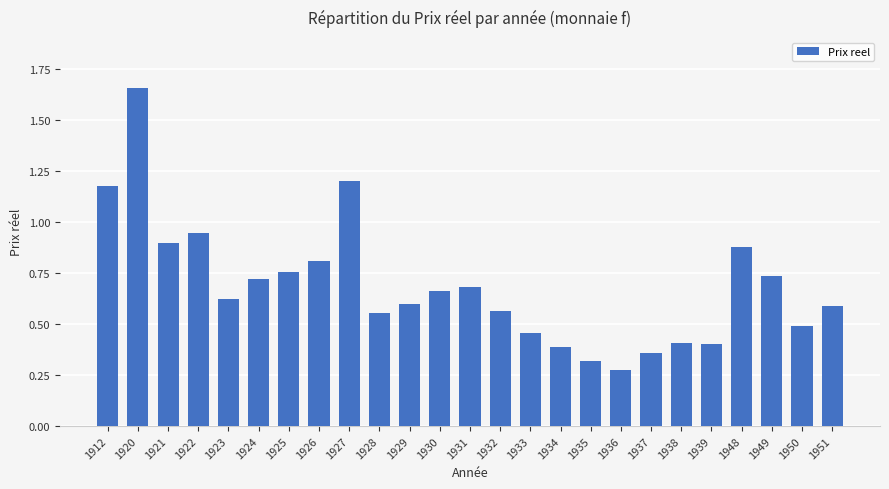

Which label corresponds to the largest value in the chart?

1920